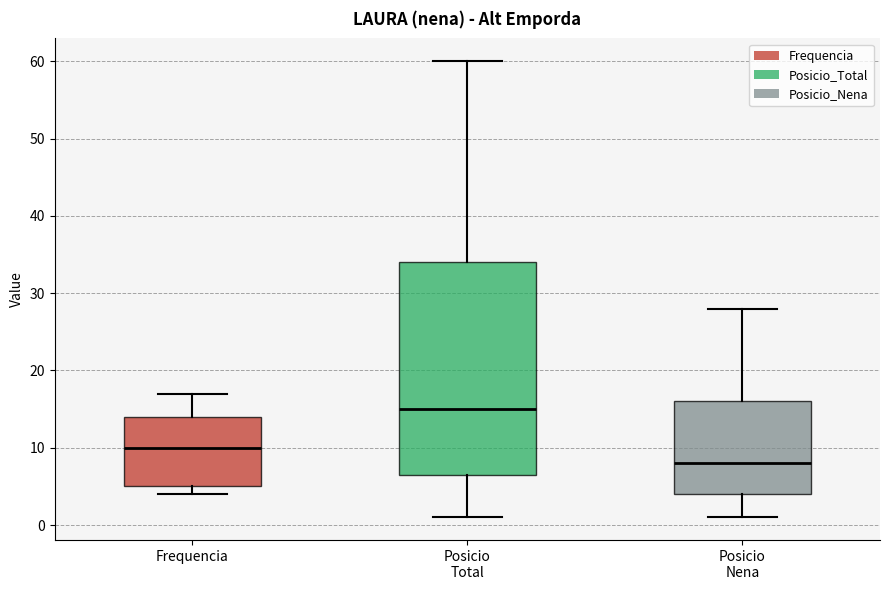

Reading left to right, transcribe this box plot: for each box, give where its median line is, the range the box spans, and where its two whiskers end, as read against the y-axis. The values are not printed on the chart, so give them approximately, as read against the axis.

Frequencia: median 10, box 5 to 14, whiskers 4 to 17
Posicio Total: median 15, box 7 to 34, whiskers 1 to 60
Posicio Nena: median 8, box 4 to 16, whiskers 1 to 28